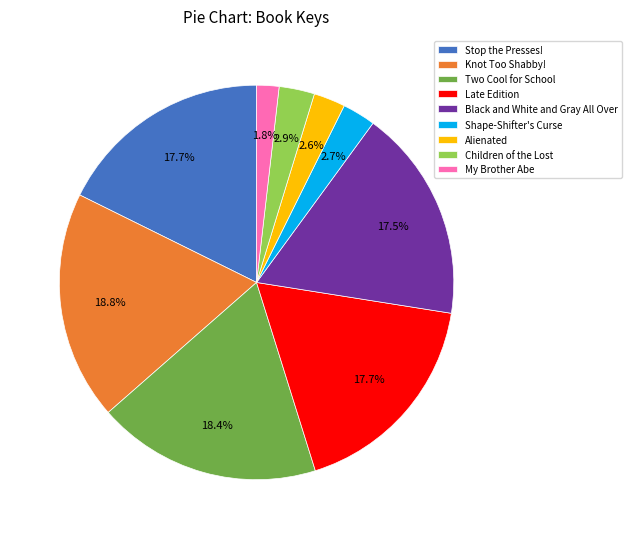

Is there any slice that represents more than half of the pie?

No